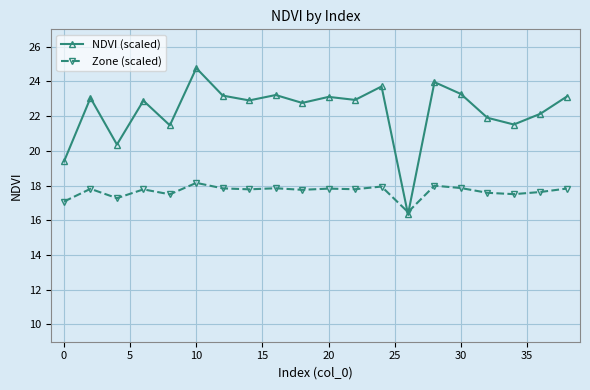

Count the number of data series in this chart.

2